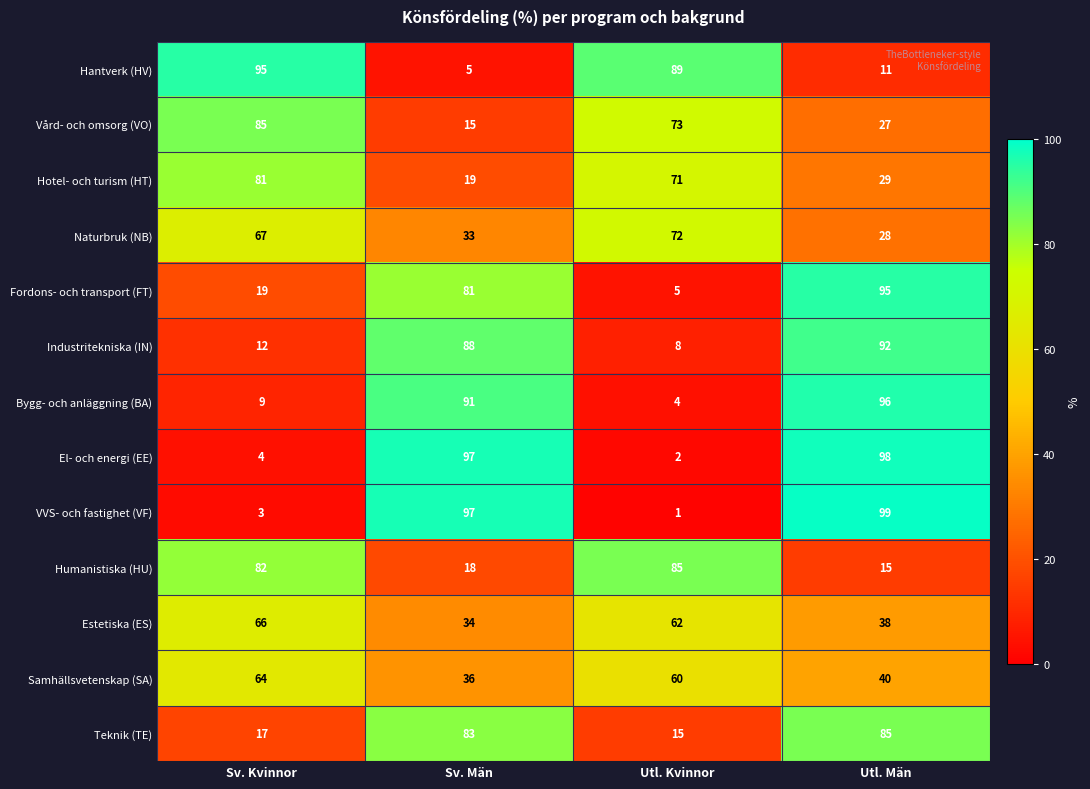

What is the difference between the highest and lowest values at Sv. Män?

92